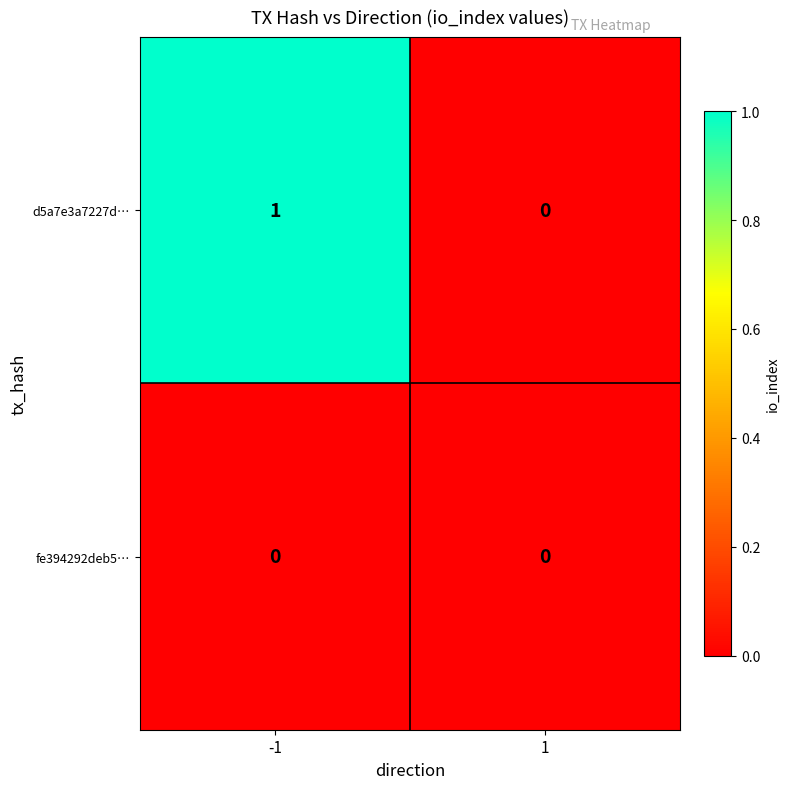

What is the difference between the highest and lowest values at -1?

1